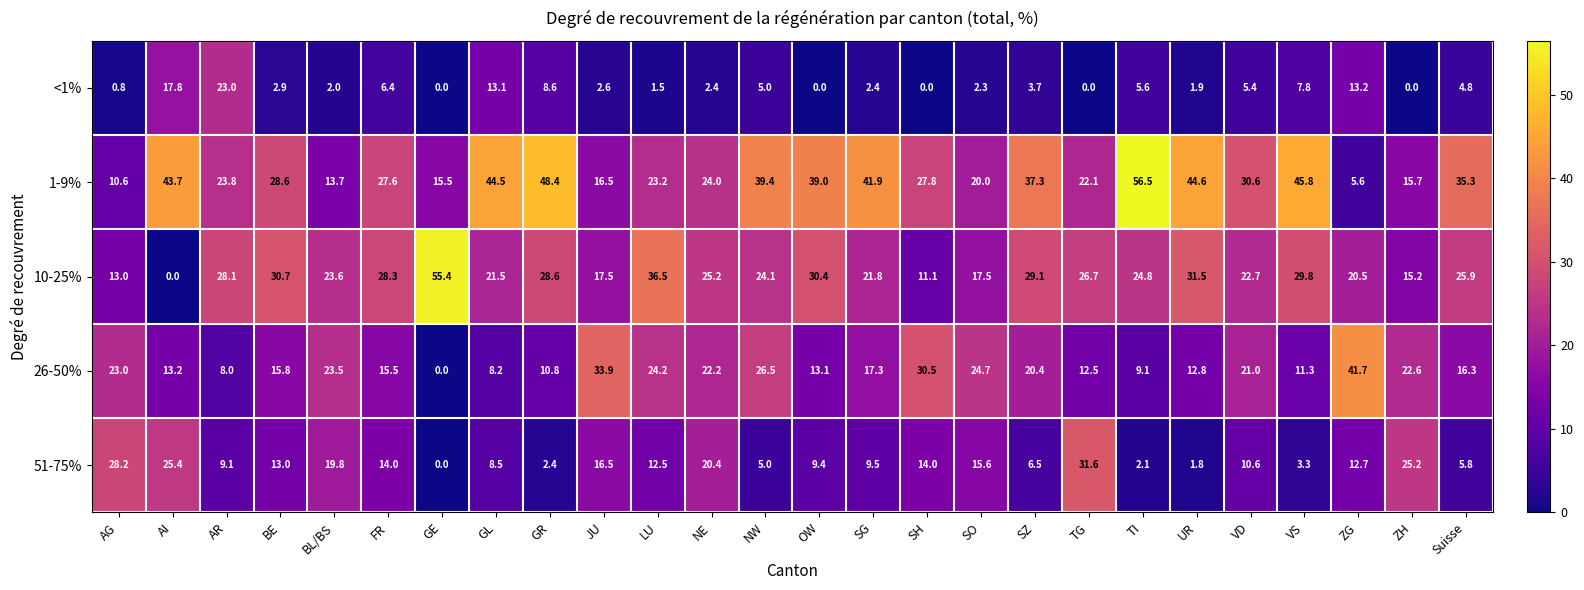

The 26-50% series shows 10.8 at GR. True or false?

True